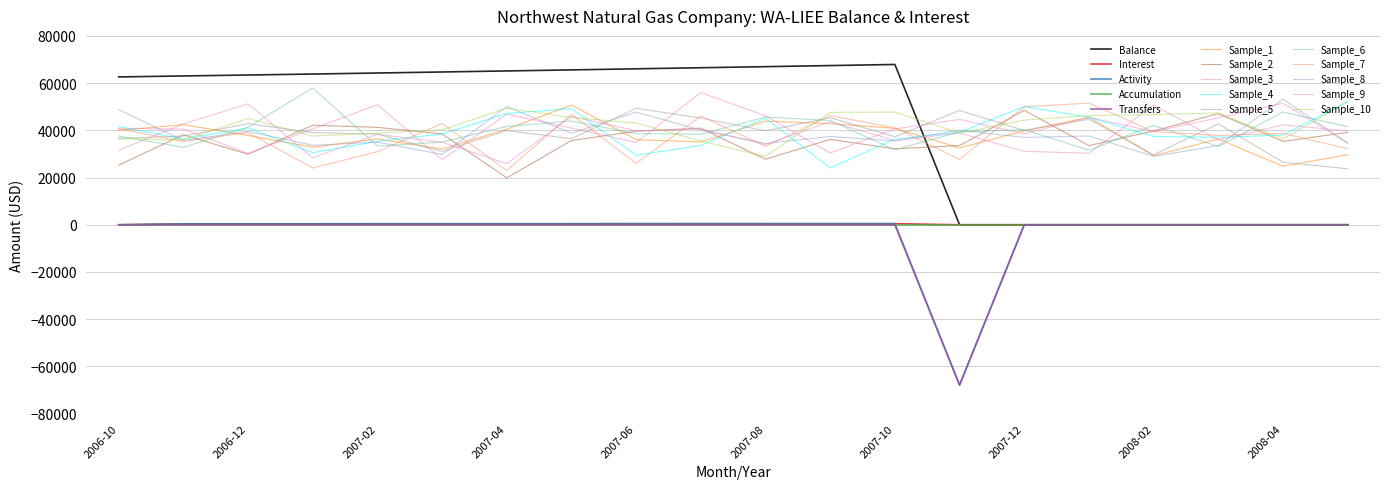

What are all the series names shown in the legend?

Balance, Interest, Activity, Accumulation, Transfers, Sample_1, Sample_2, Sample_3, Sample_4, Sample_5, Sample_6, Sample_7, Sample_8, Sample_9, Sample_10